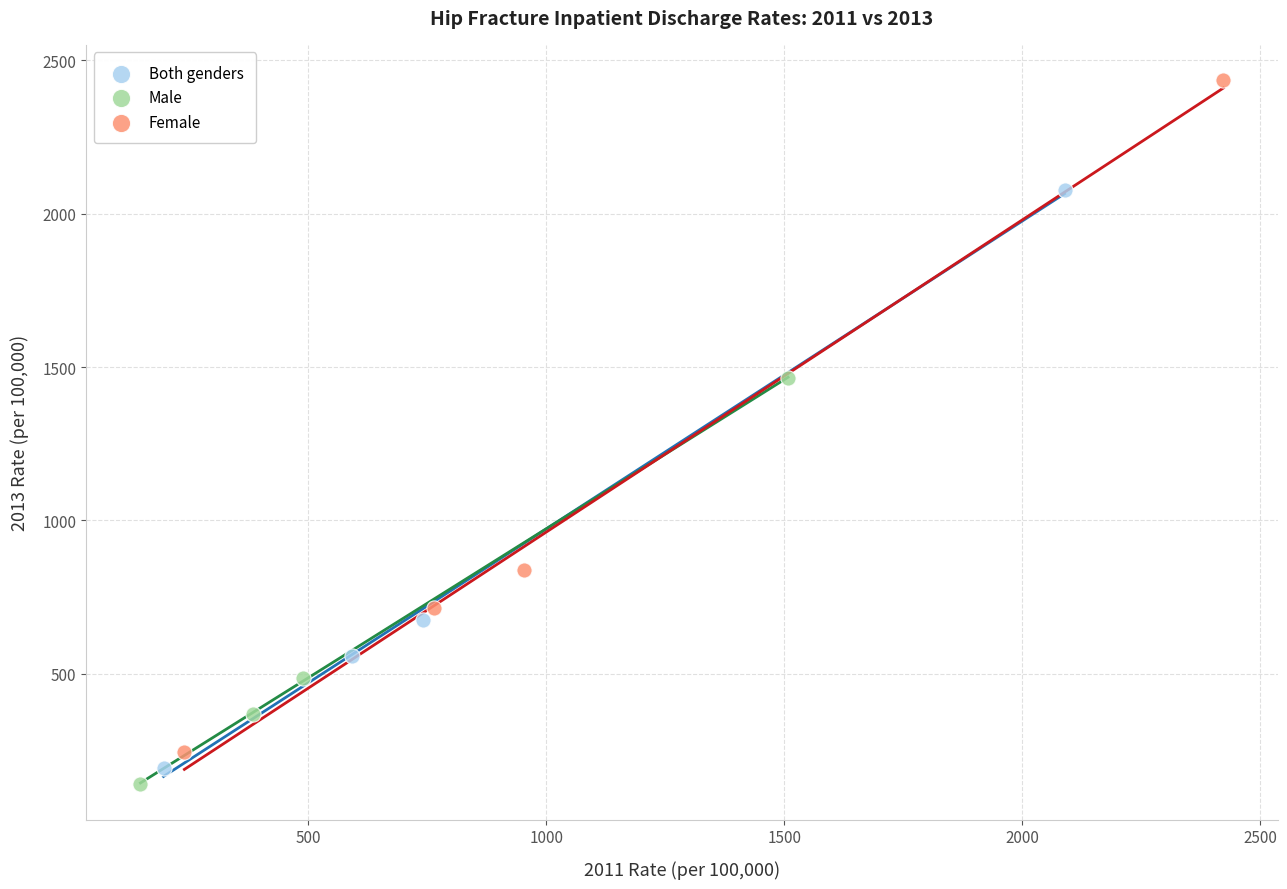

Which series has the largest Y range (max minus min)?

Female